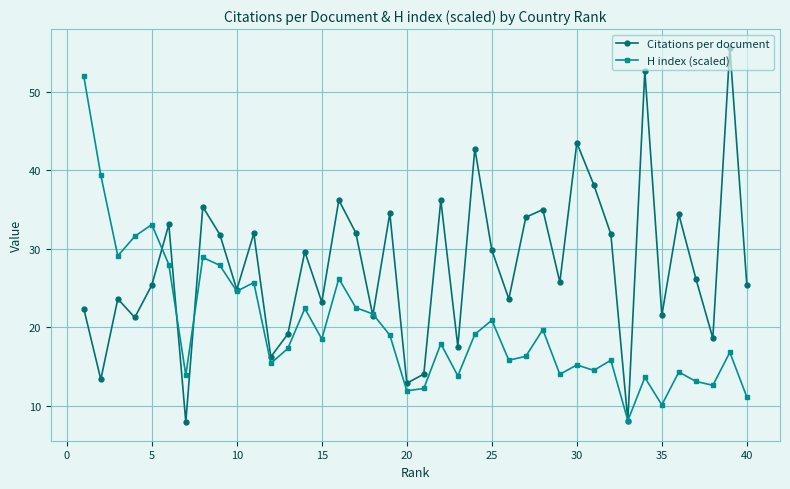

What is the value of the H index (scaled) point at the 2nd from the left?

39.4